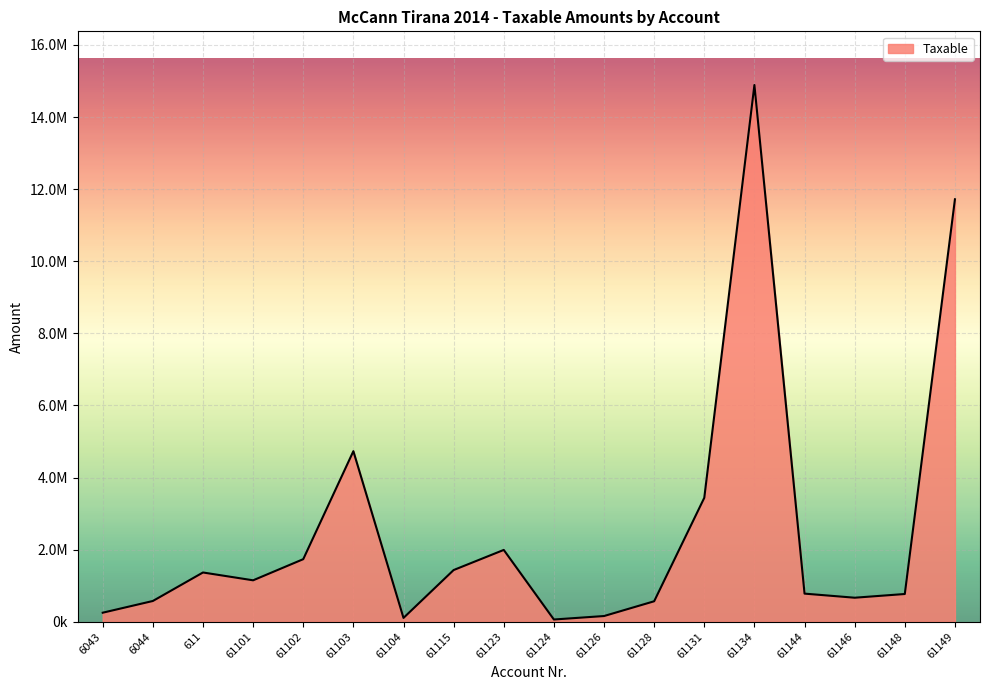

Reading left to right, what are all the values shown in this chart?

6043=250227.1	6044=575296.9	611=1366068.5	61101=1149043.7	61102=1735151.5	61103=4731146.9	61104=105900.0	61115=1433753.2	61123=1991862.2	61124=61813.2	61126=157990.0	61128=567460.5	61131=3437988.5	61134=14887859.8	61144=779642.1	61146=666085.5	61148=769080.9	61149=11717876.6